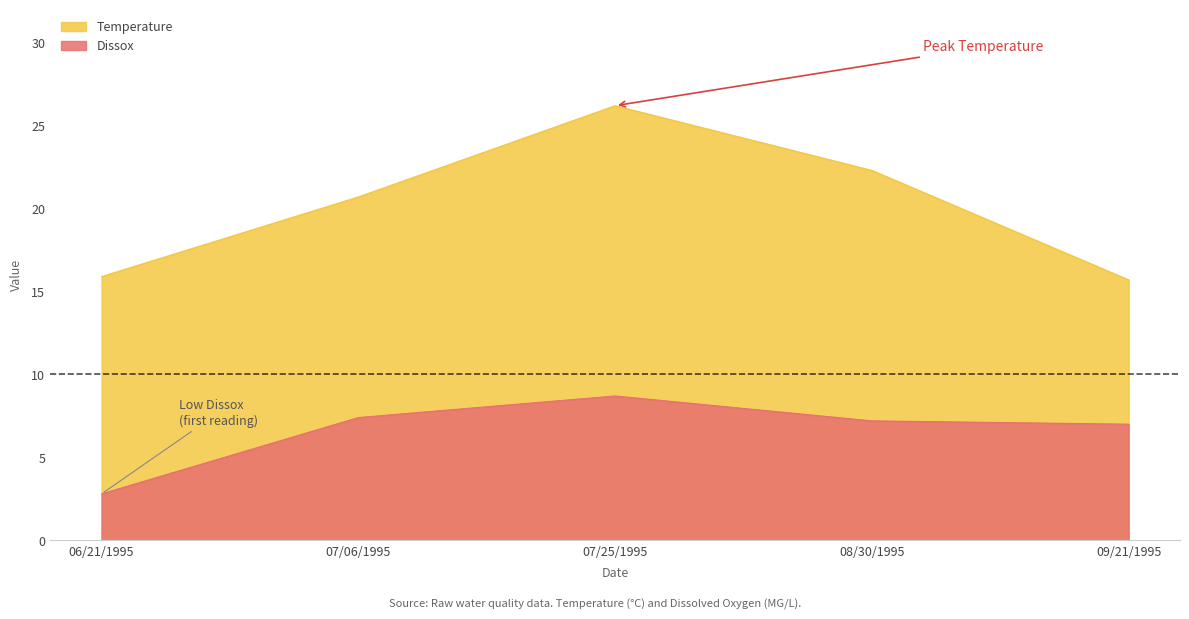

True or false: Dissox has a value of 7.4 at 07/06/1995.

True